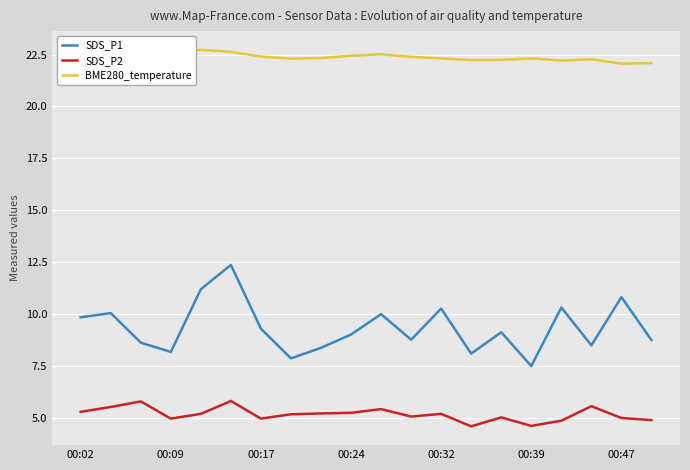

True or false: SDS_P2 has more than 2 interior local peaks.

True